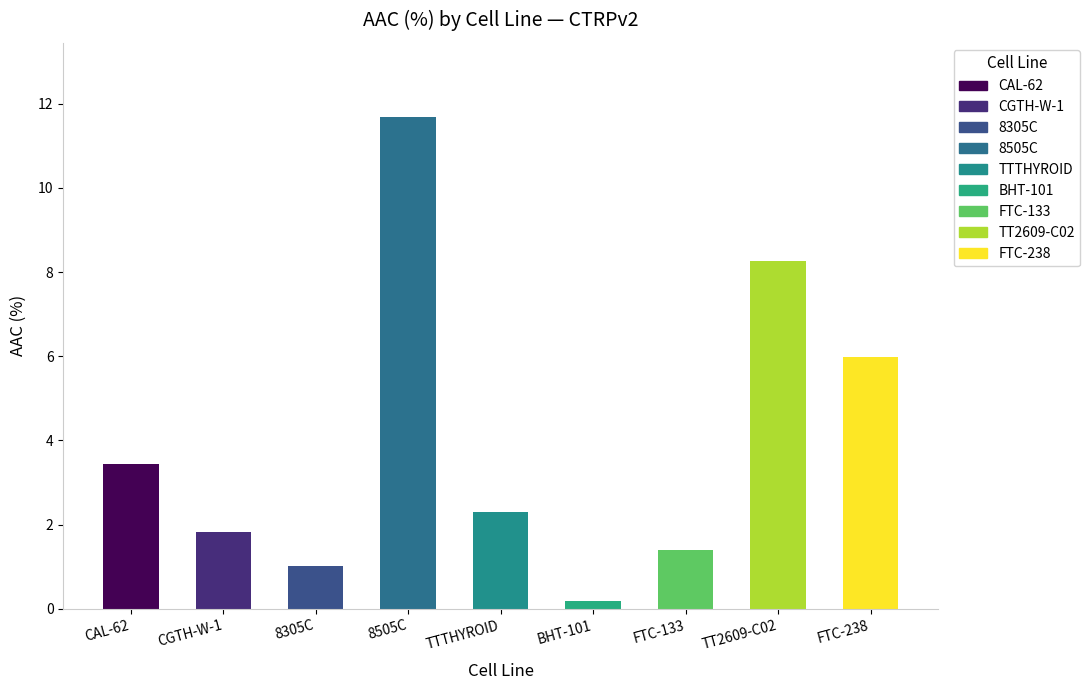

List the labels in order of value, smallest first.

BHT-101, 8305C, FTC-133, CGTH-W-1, TTTHYROID, CAL-62, FTC-238, TT2609-C02, 8505C